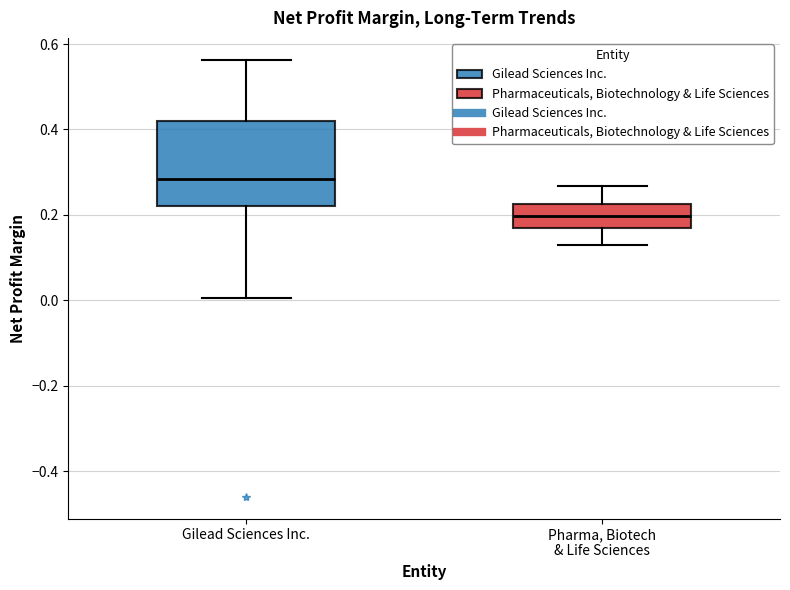

Reading left to right, transcribe this box plot: for each box, give where its median line is, the range the box spans, and where its two whiskers end, as read against the y-axis. The values are not printed on the chart, so give them approximately, as read against the axis.

Gilead Sciences Inc.: median 0.28, box 0.22 to 0.42, whiskers 0.00 to 0.56
Pharma, Biotech & Life Sciences: median 0.20, box 0.16 to 0.22, whiskers 0.14 to 0.26